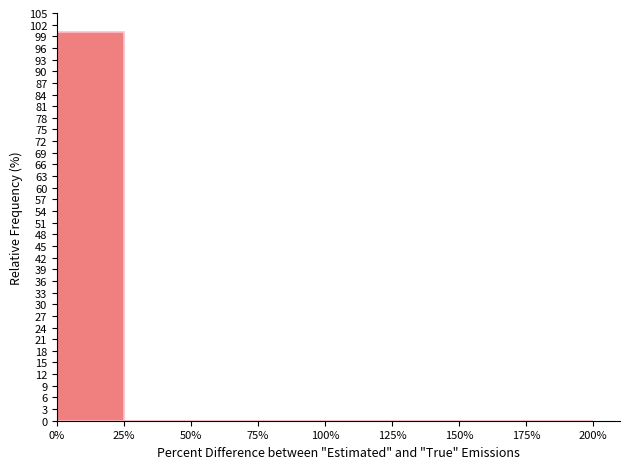

Reading left to right, list every bar in this chart as the range it spans on the x-axis followed by its height. The values are not printed on the chart, so give them approximately, as read against the axis.

0% to 25%: 100
25% to 50%: 0
50% to 75%: 0
75% to 100%: 0
100% to 125%: 0
125% to 150%: 0
150% to 175%: 0
175% to 200%: 0